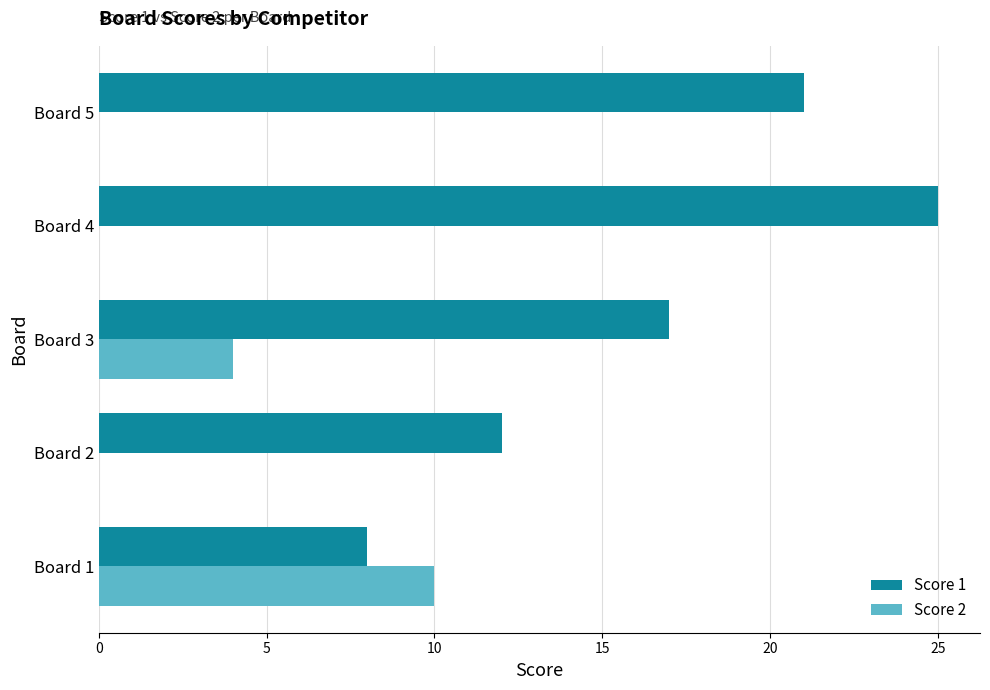

Is it true that Score 2 equals 6 at Board 2?

False